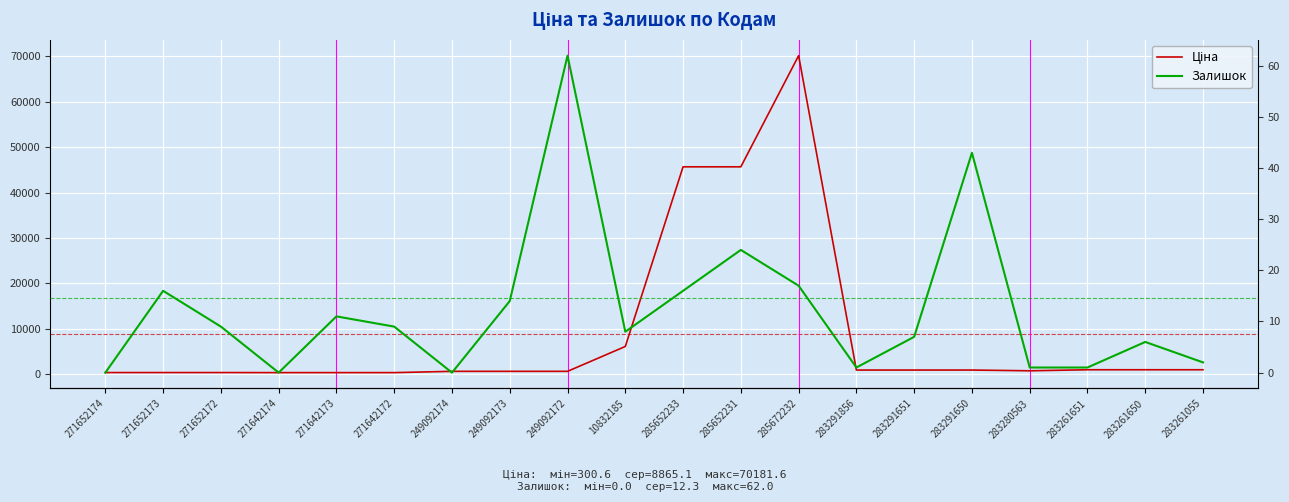

In Ціна, how many points are higher than both neighbors (excluding endpoints)?

1